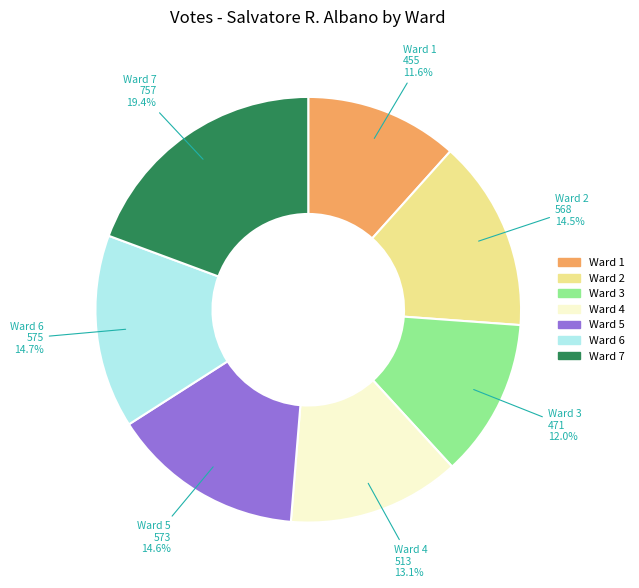

How much of the chart is everything except Ward 6?

85.3%